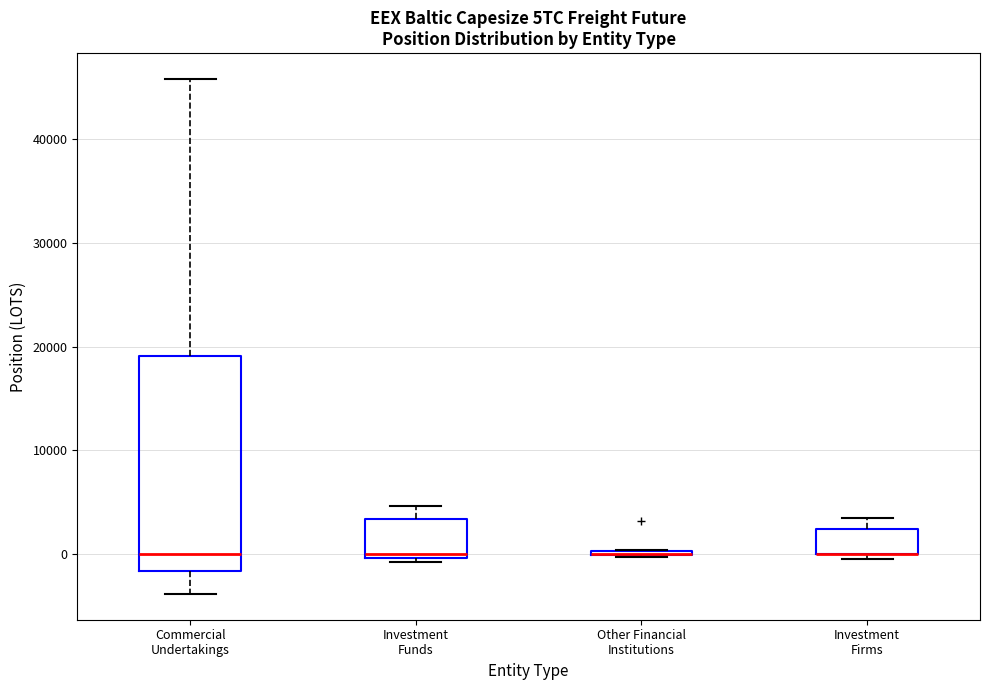

Where is the upper edge of the box for Commercial Undertakings on the y-axis? The values are not printed on the chart, so give them approximately, as read against the axis.

19000